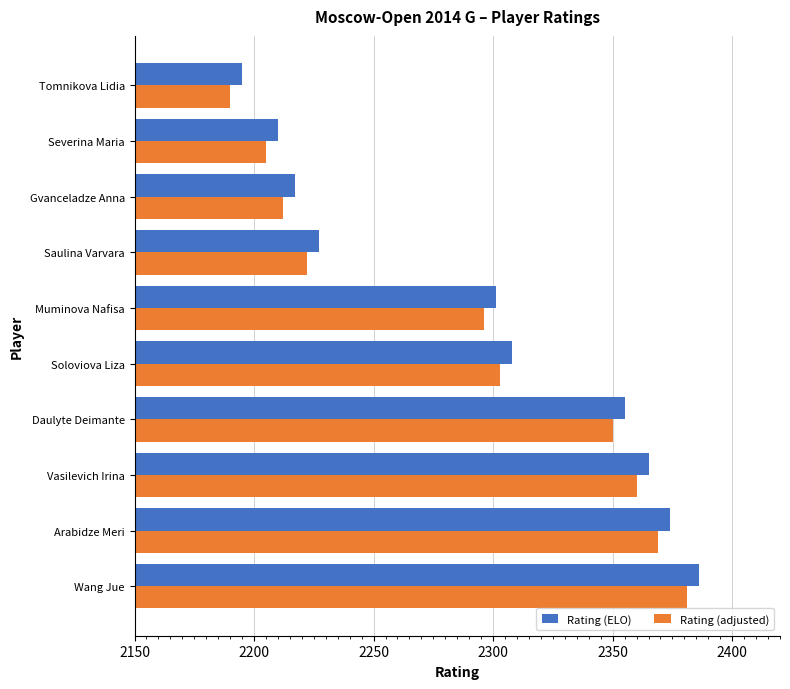

Which category has the highest value in the Rating (adjusted) series?

Wang Jue